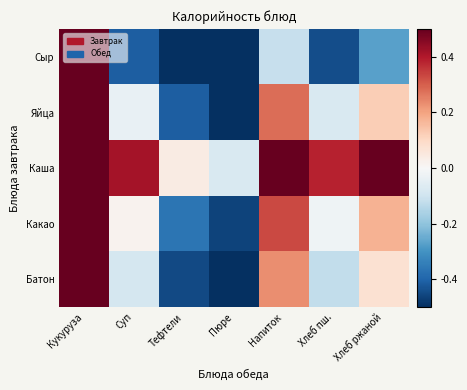

What is the spread (max minus min) of values at Хлеб пш.?

0.8